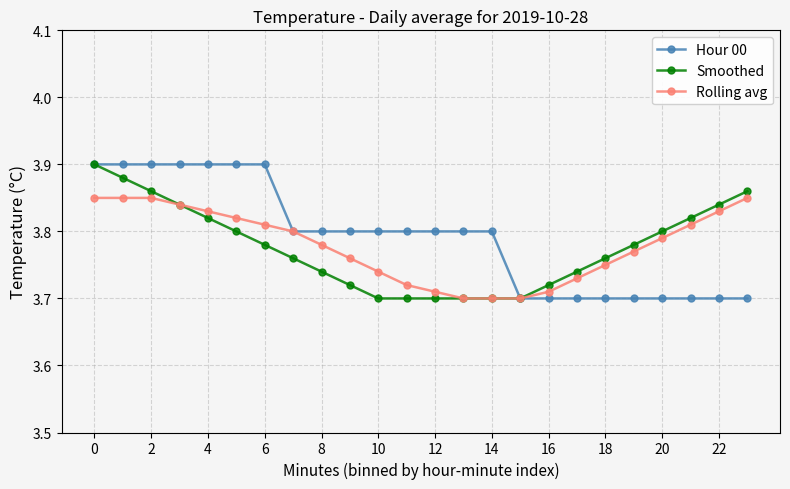

How many Hour 00 values are between 3 and 4?

24